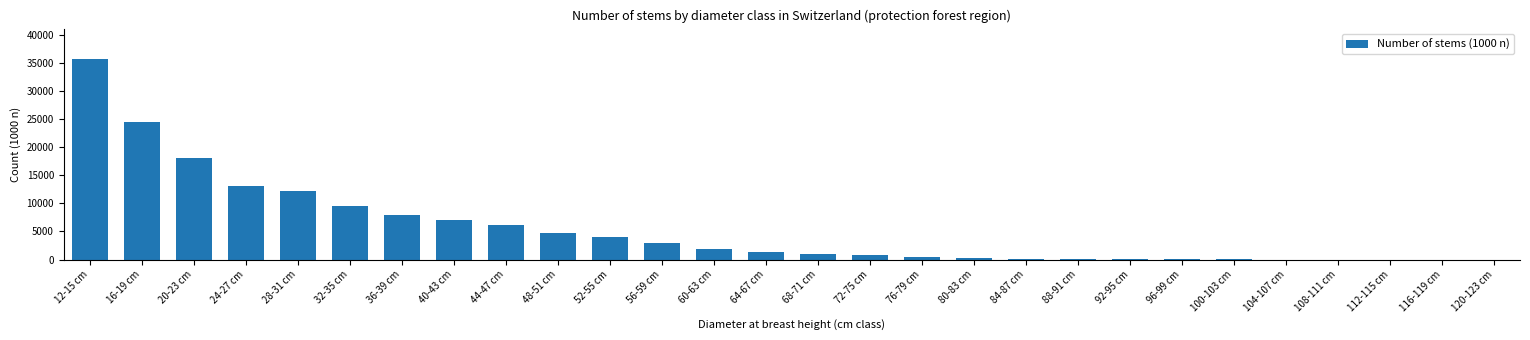

Is it true that the value at 48-51 cm is 4809?

True